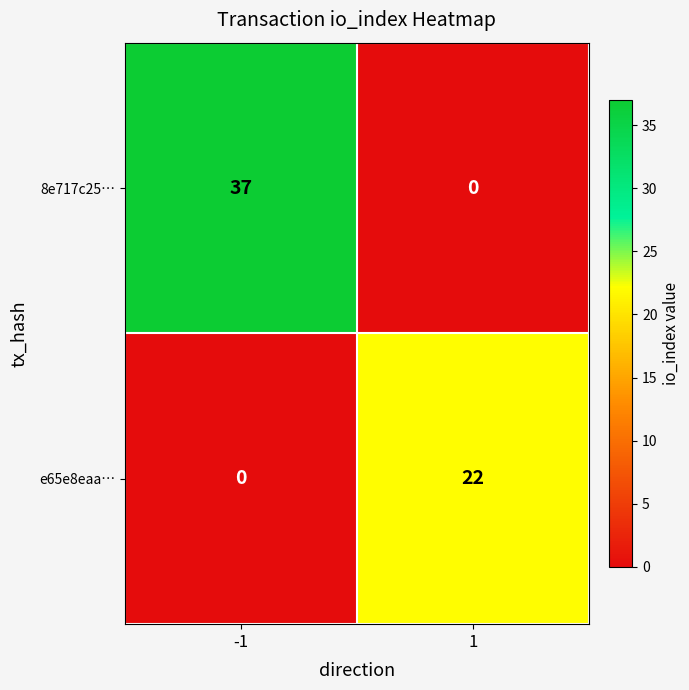

Rank the series by their maximum value, from highest to lowest.

8e717c25…, e65e8eaa…